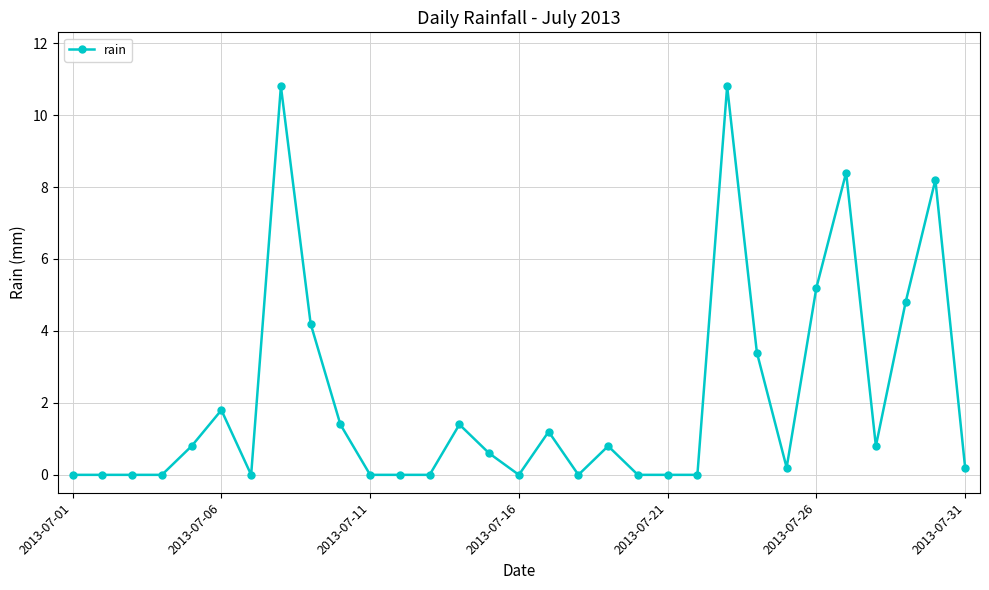

What is the value of the 14th point from the left?

1.4